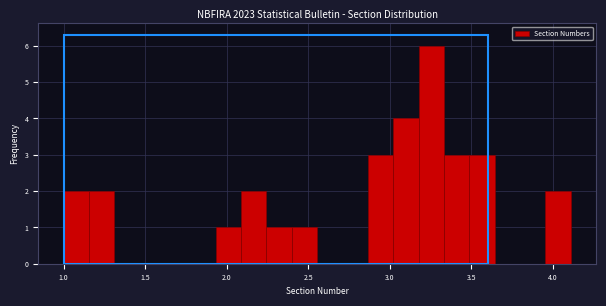

Around what value on the x-axis is the tallest bar? Give the approximate position of its centre, as read against the axis.

3.25